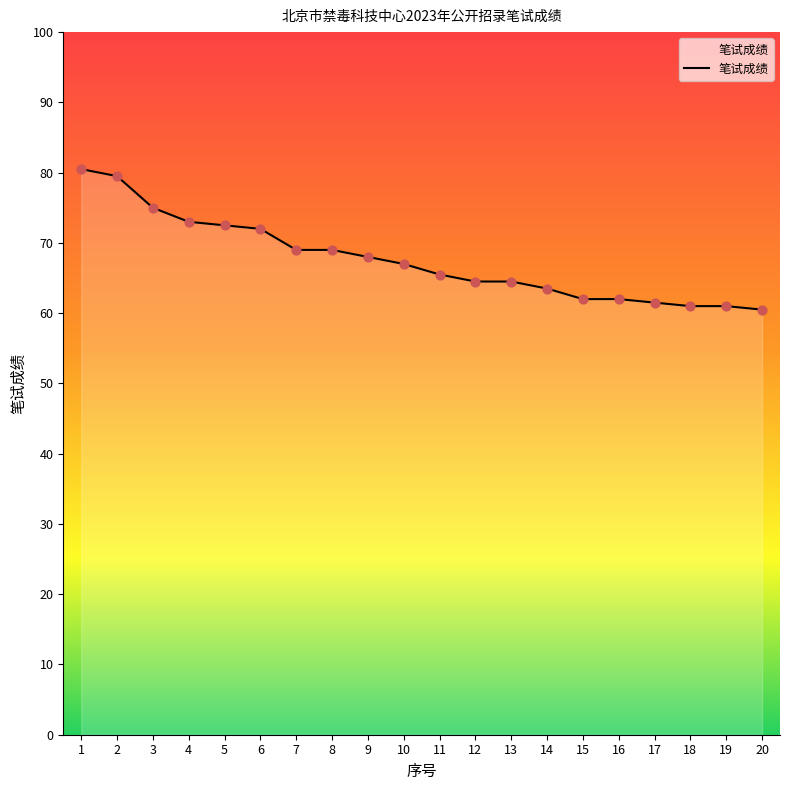

Which has a higher value, 9 or 8?

8